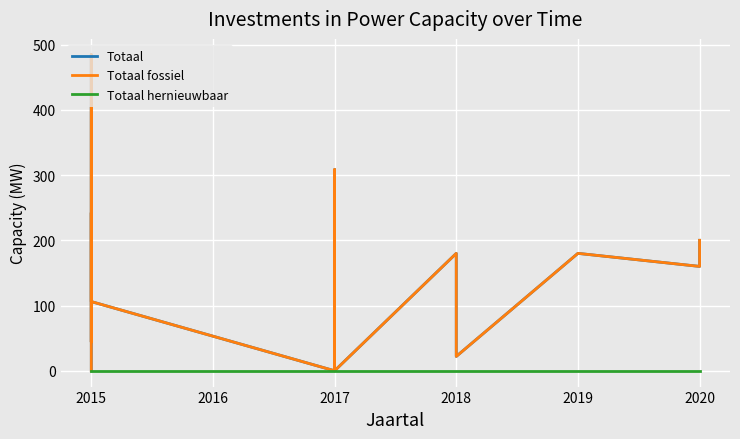

True or false: Totaal and Totaal hernieuwbaar intersect in this chart.

False